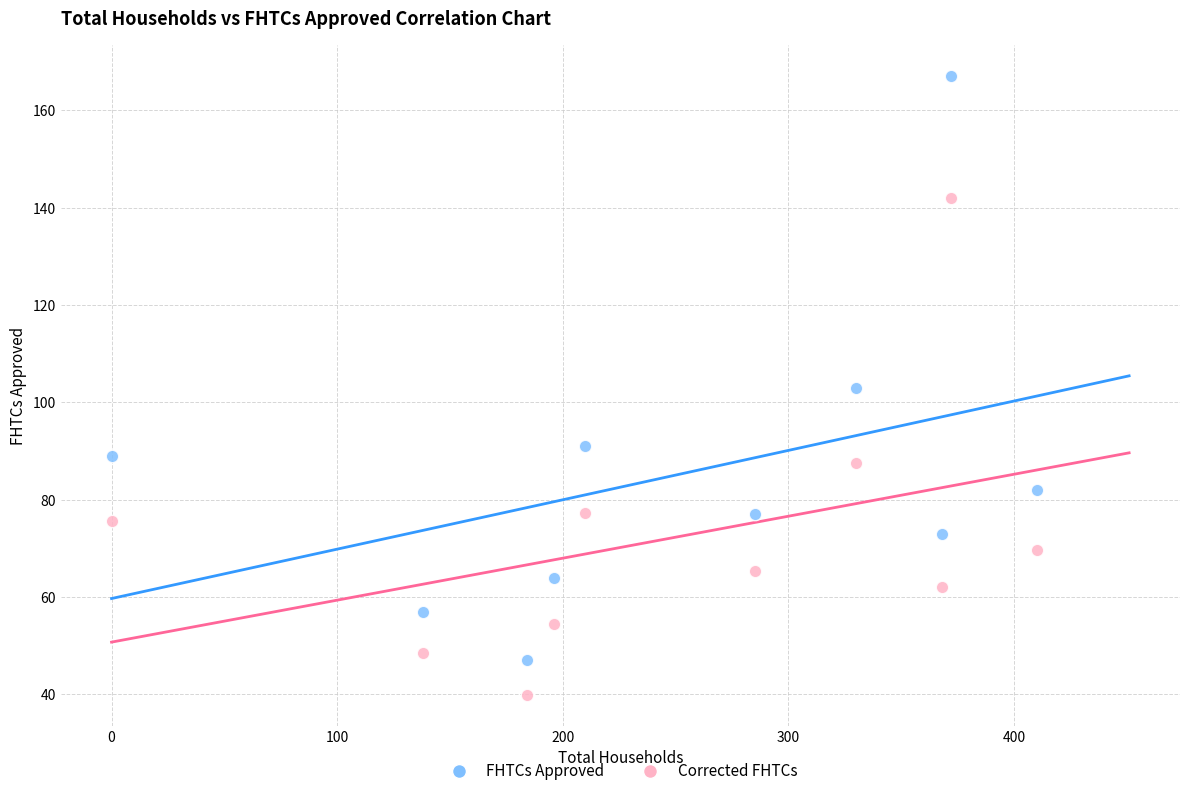

Across all data points, what is the range of X values (max minus min)?

410.0